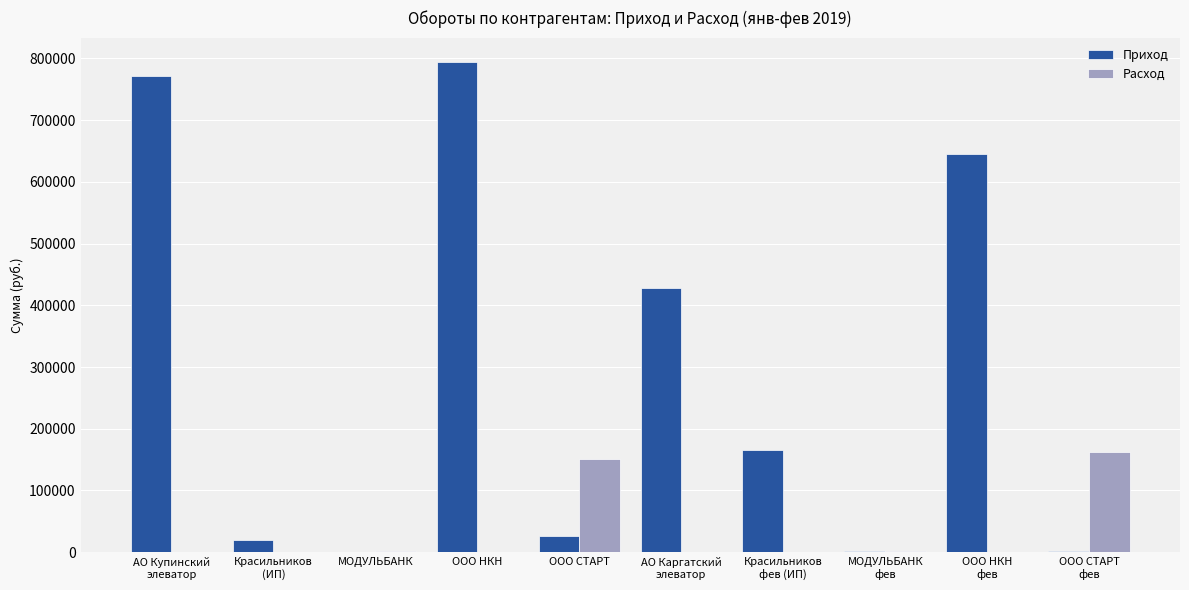

What is the sum of all Расход values?

315724.0